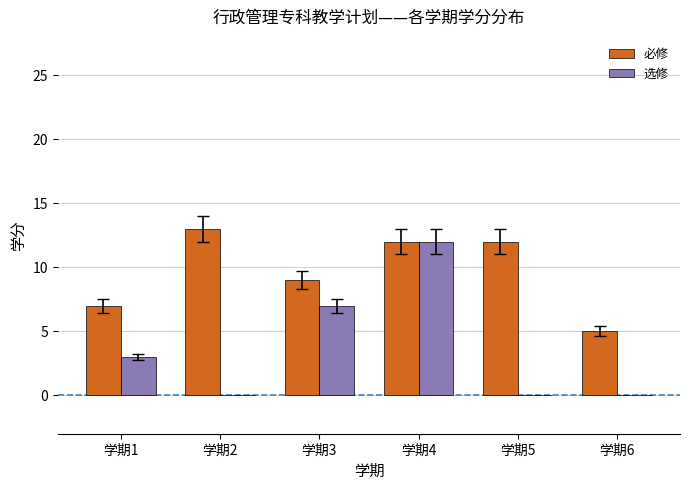

What is the sum of the 必修 values at 学期6 and 学期3?

14